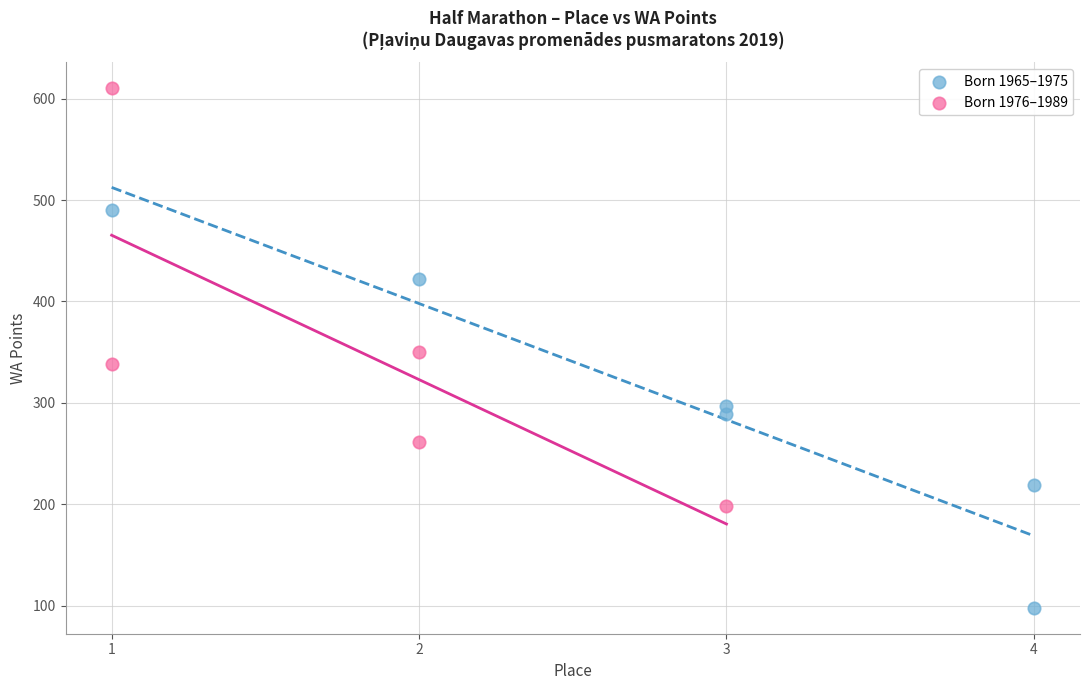

What are all the series names shown in the legend?

Born 1965–1975, Born 1976–1989